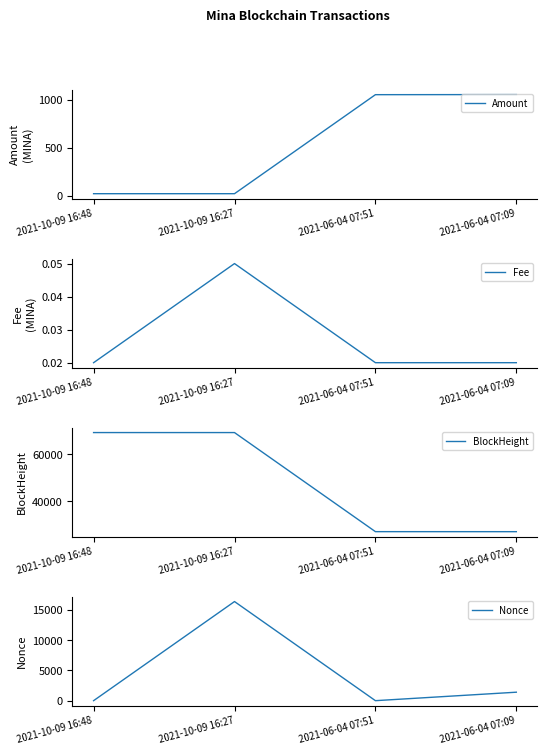

At 2021-06-04 07:51, list the series in order from smallest to largest.

Nonce, Fee, Amount, BlockHeight